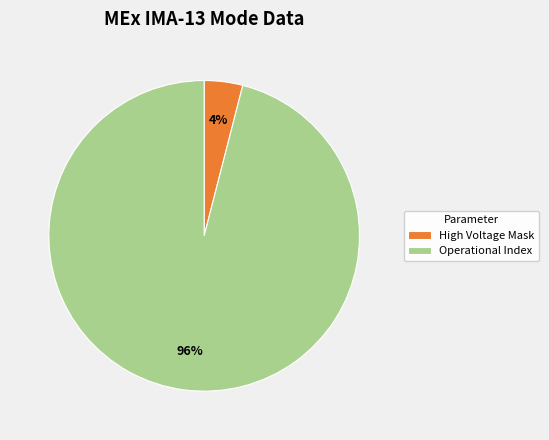

The Operational Index slice represents 85% of the pie. True or false?

False